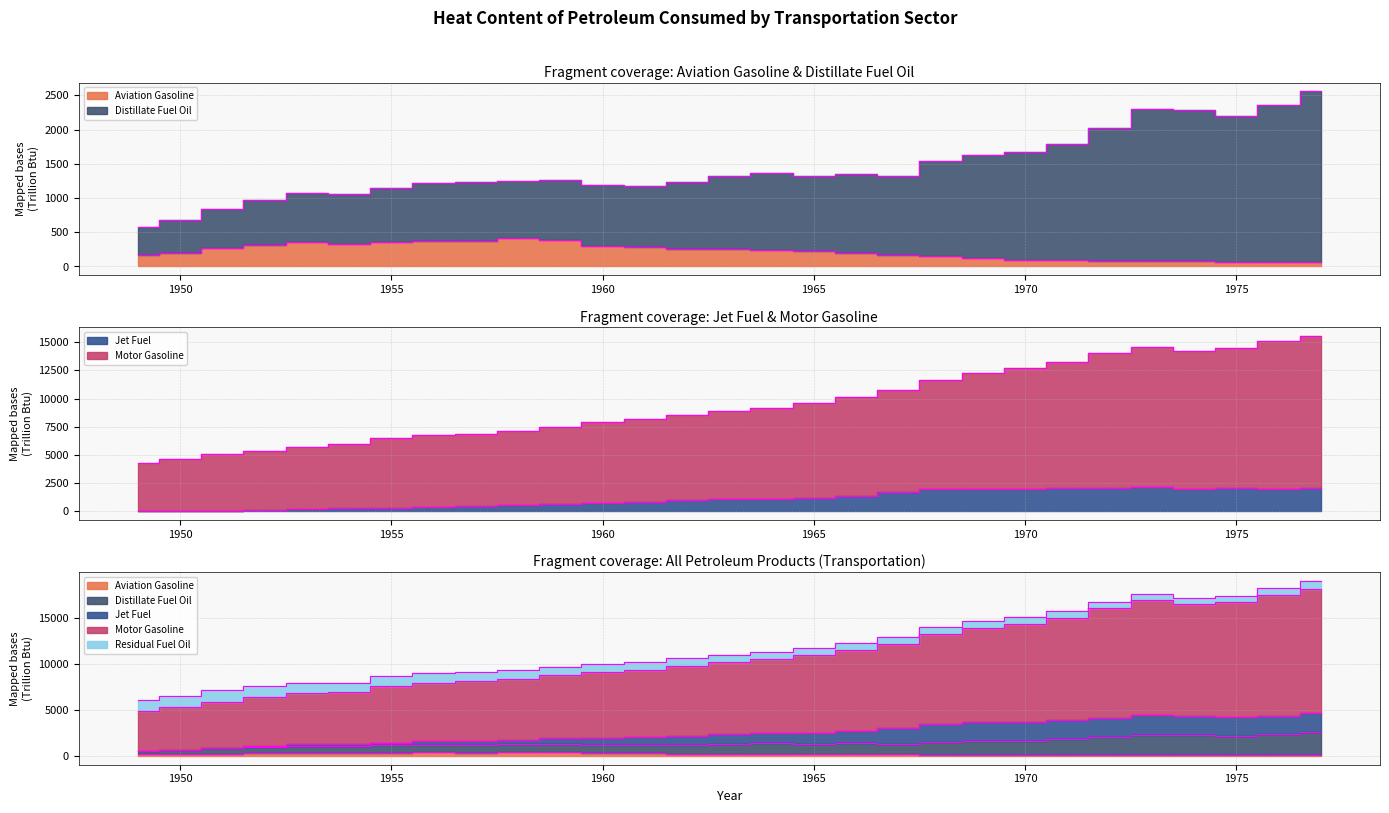

What value does the Jet Fuel series have at 1965?

1214.5